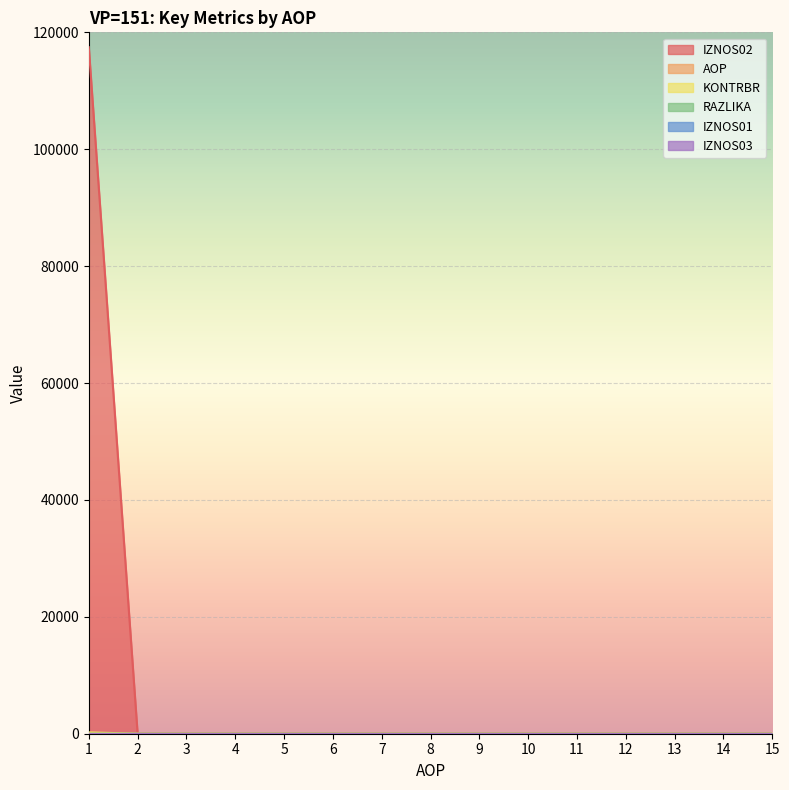

At how many categories does at least one series exceed 117109?

1